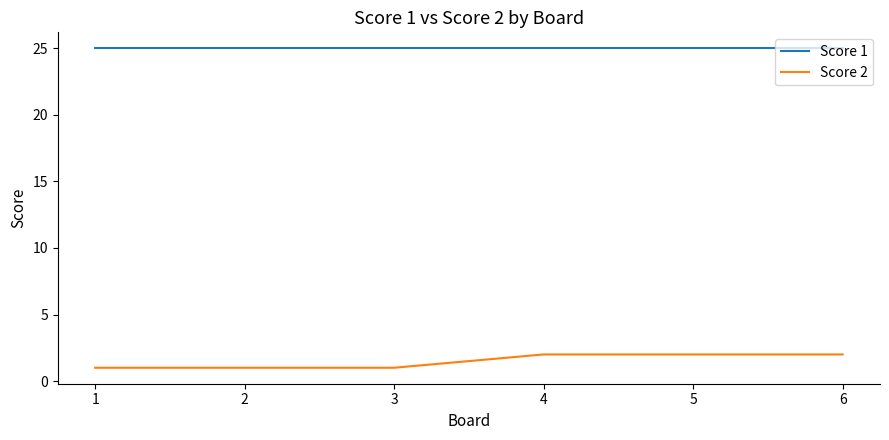

True or false: Score 1 and Score 2 cross at least once.

False